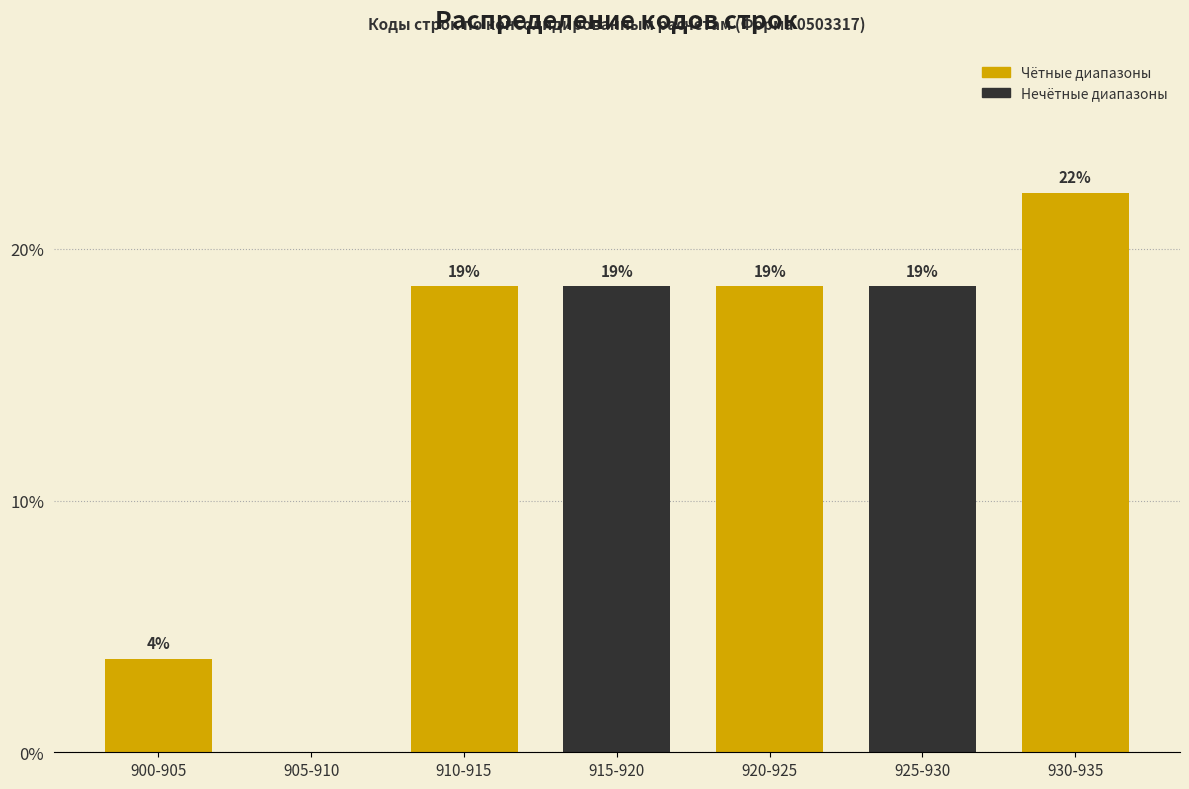

Are the bars horizontal?

No